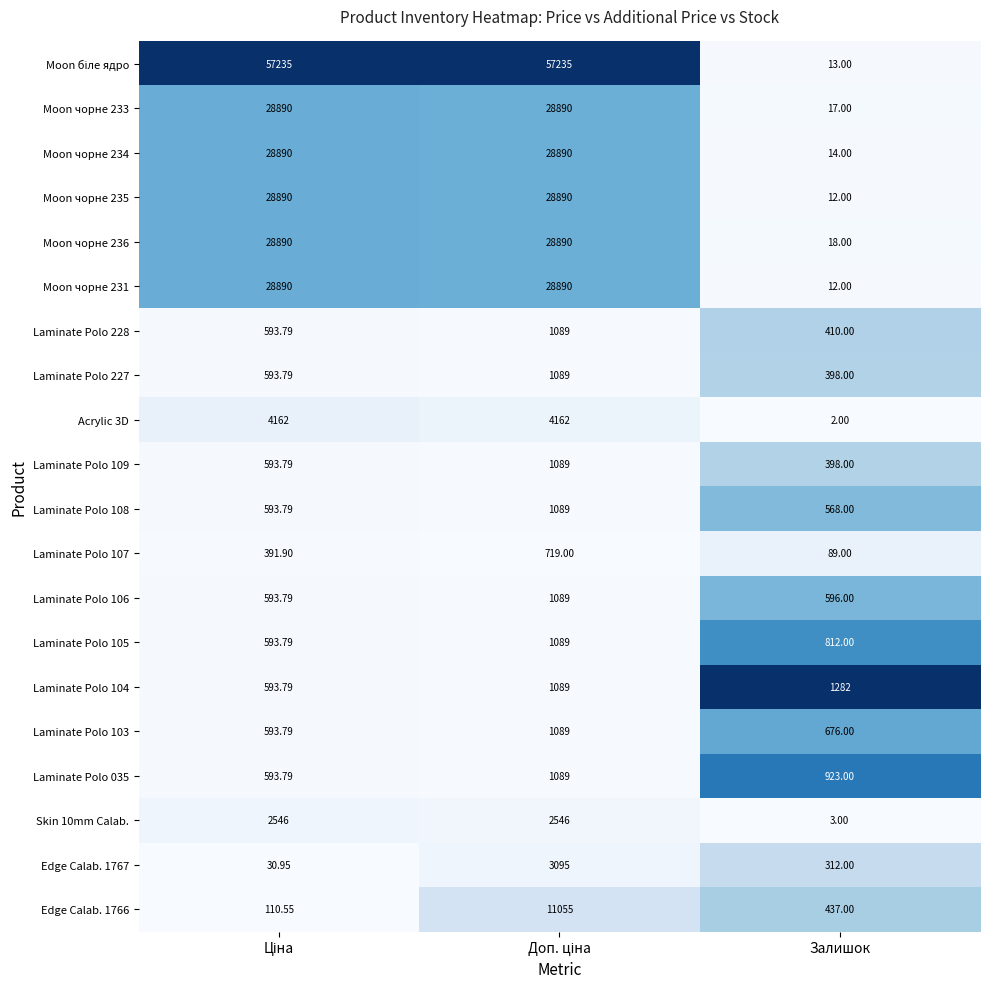

Which category has the lowest value across all series?

Залишок